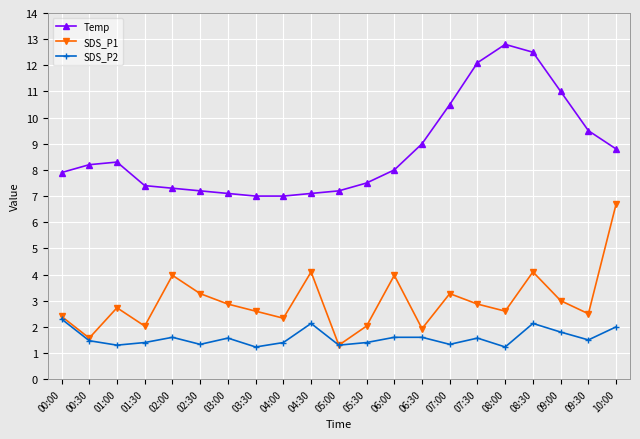

What is the value of the SDS_P1 point at the 5th from the left?

4.0